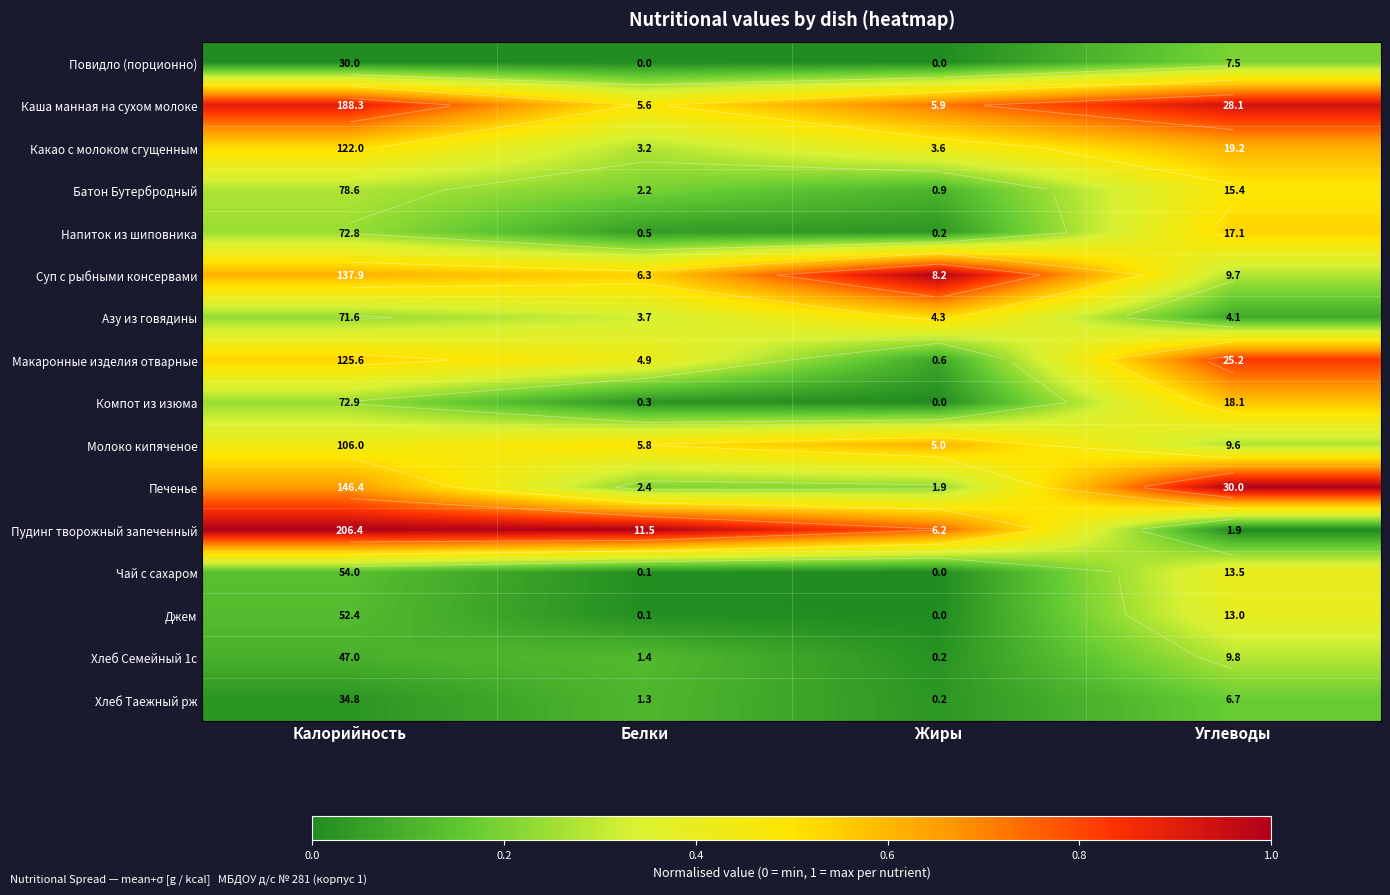

Rank the categories by Джем value from lowest to highest.

Жиры, Белки, Калорийность, Углеводы